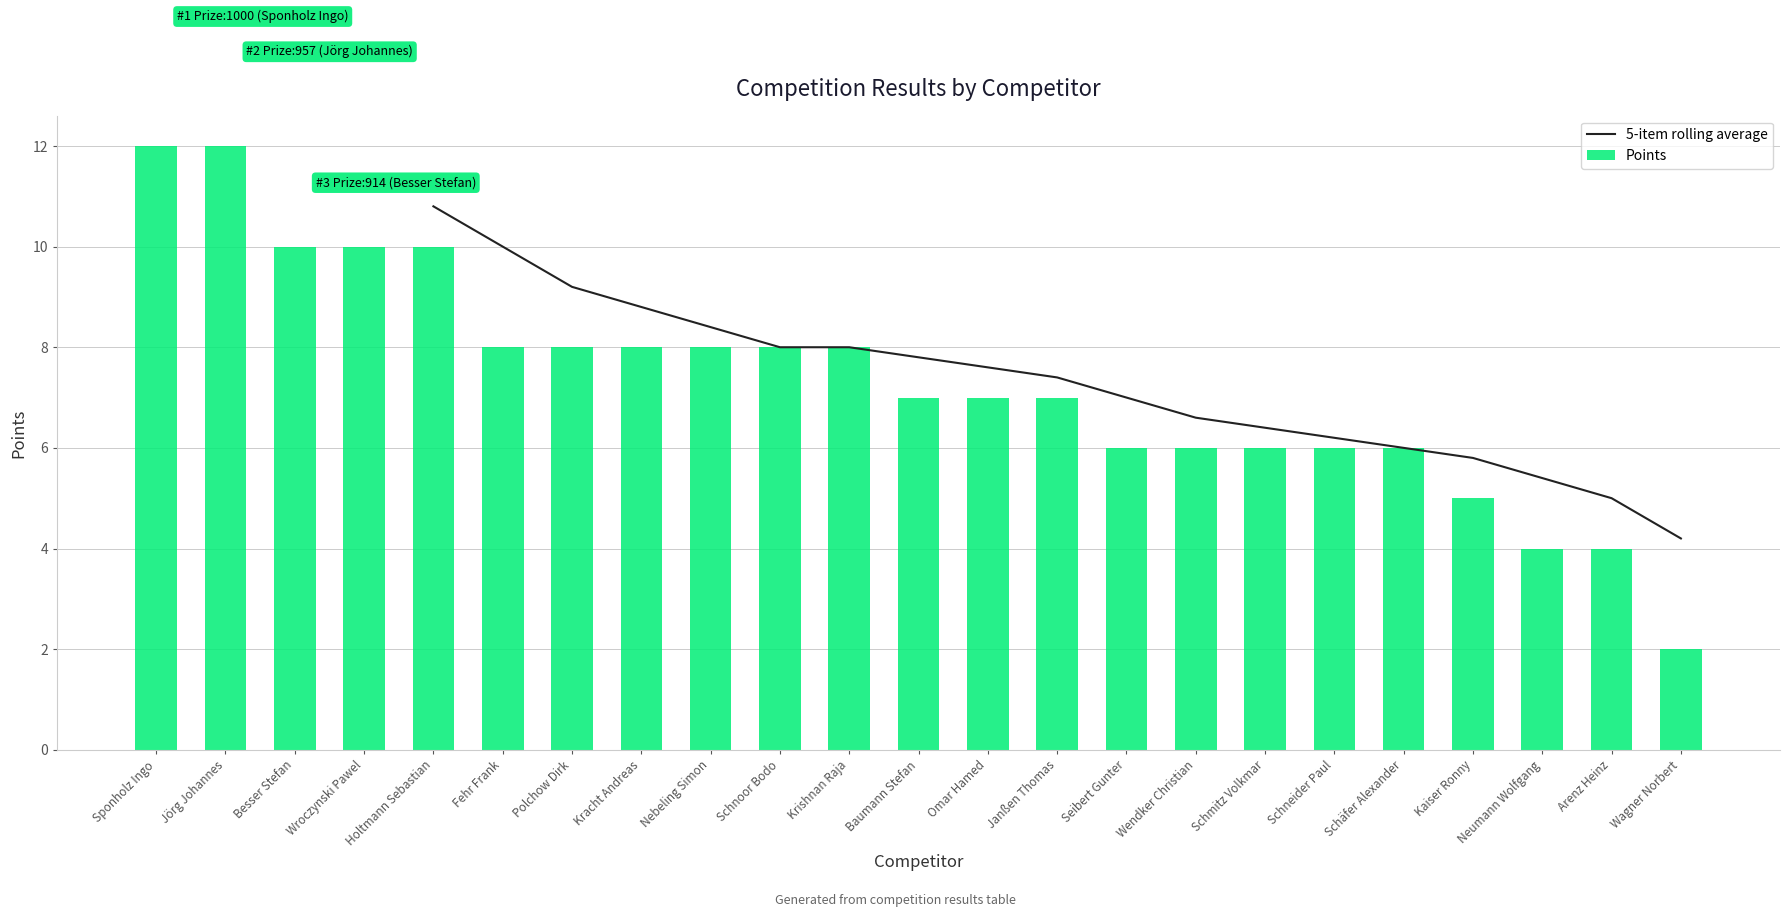

True or false: Points has a value of 8.0 at Krishnan Raja.

True